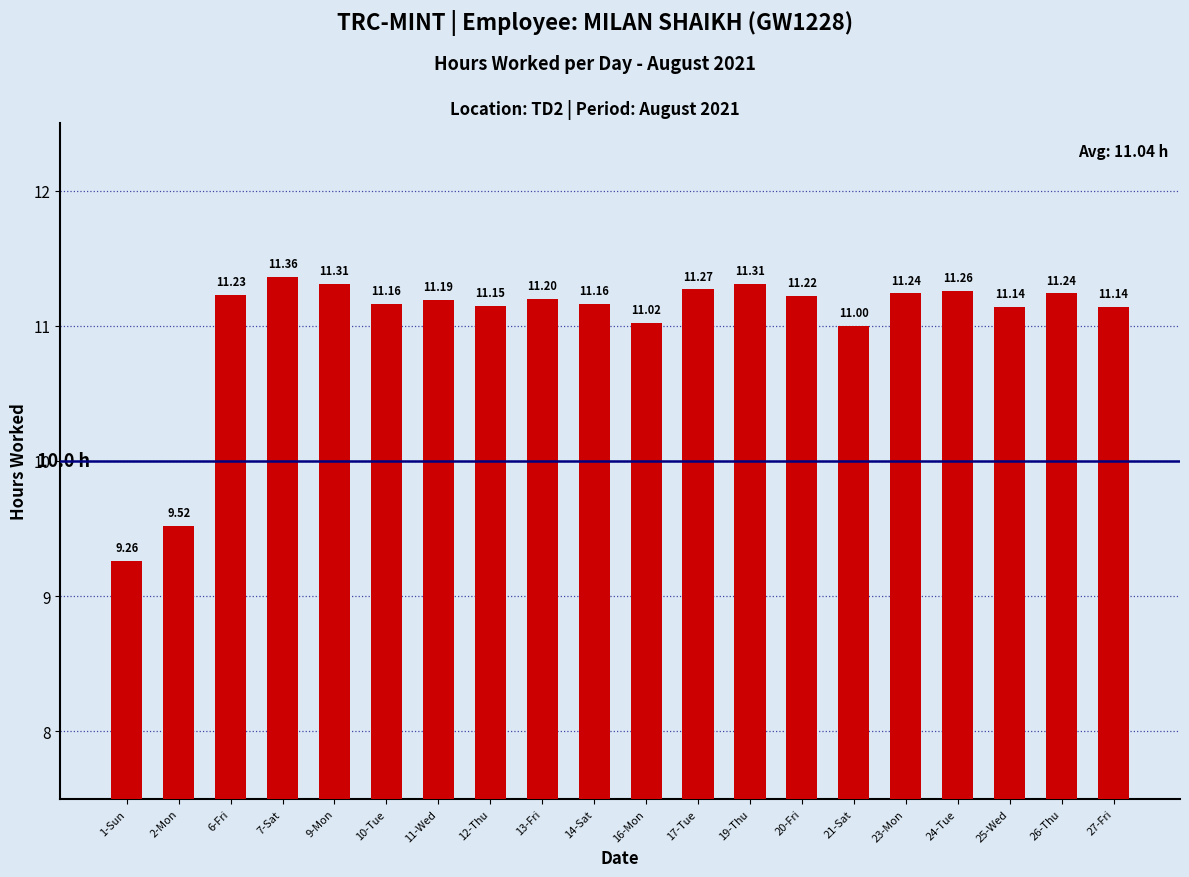

Is it true that the value at 20-Fri is 11.2?

True